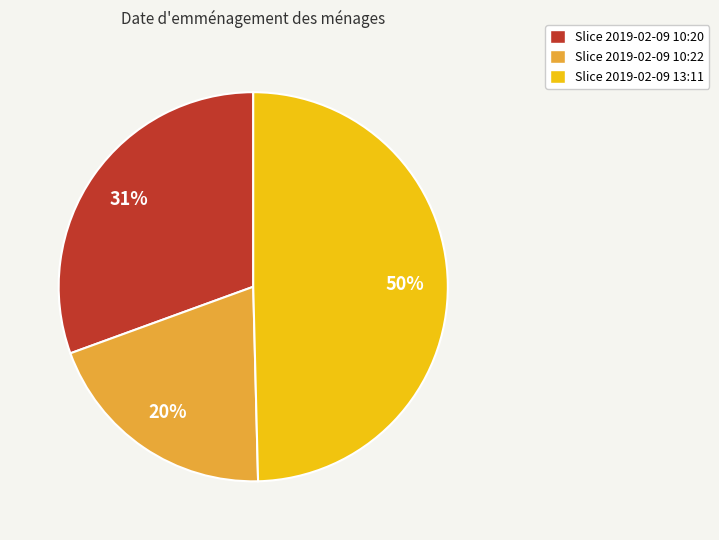

Do Slice 2019-02-09 10:20 and Slice 2019-02-09 13:11 together represent more than half of the pie?

Yes